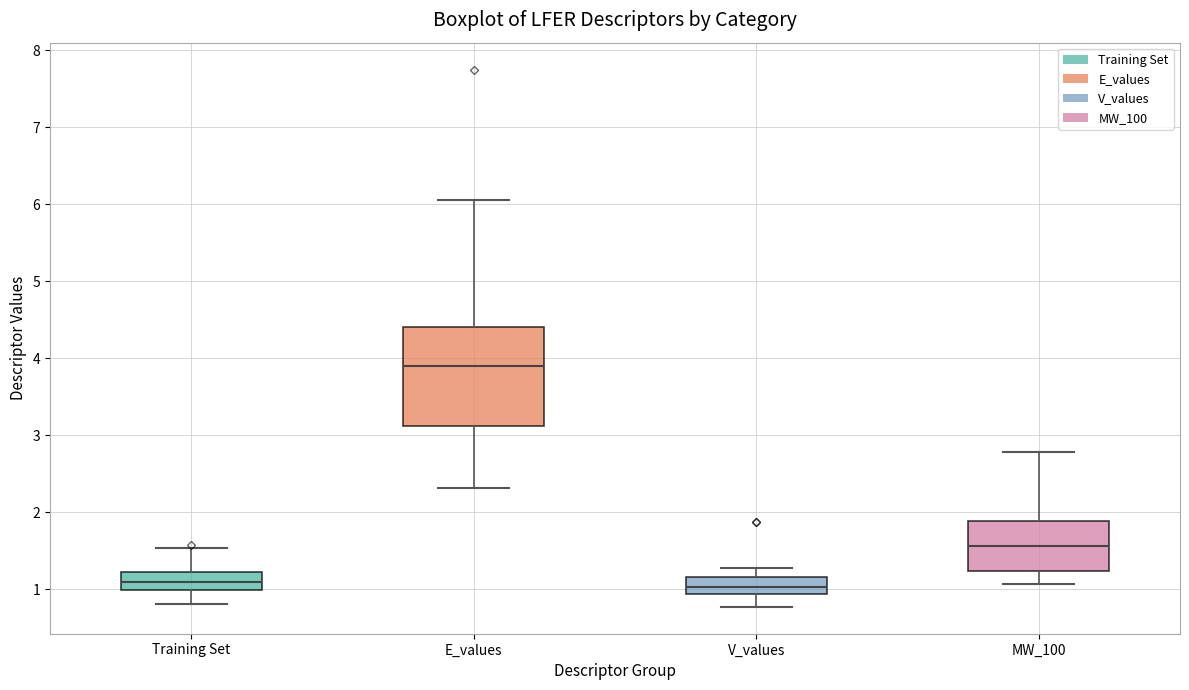

Comparing the boxes themselves (not the whiskers), which one is the tallest?

E_values